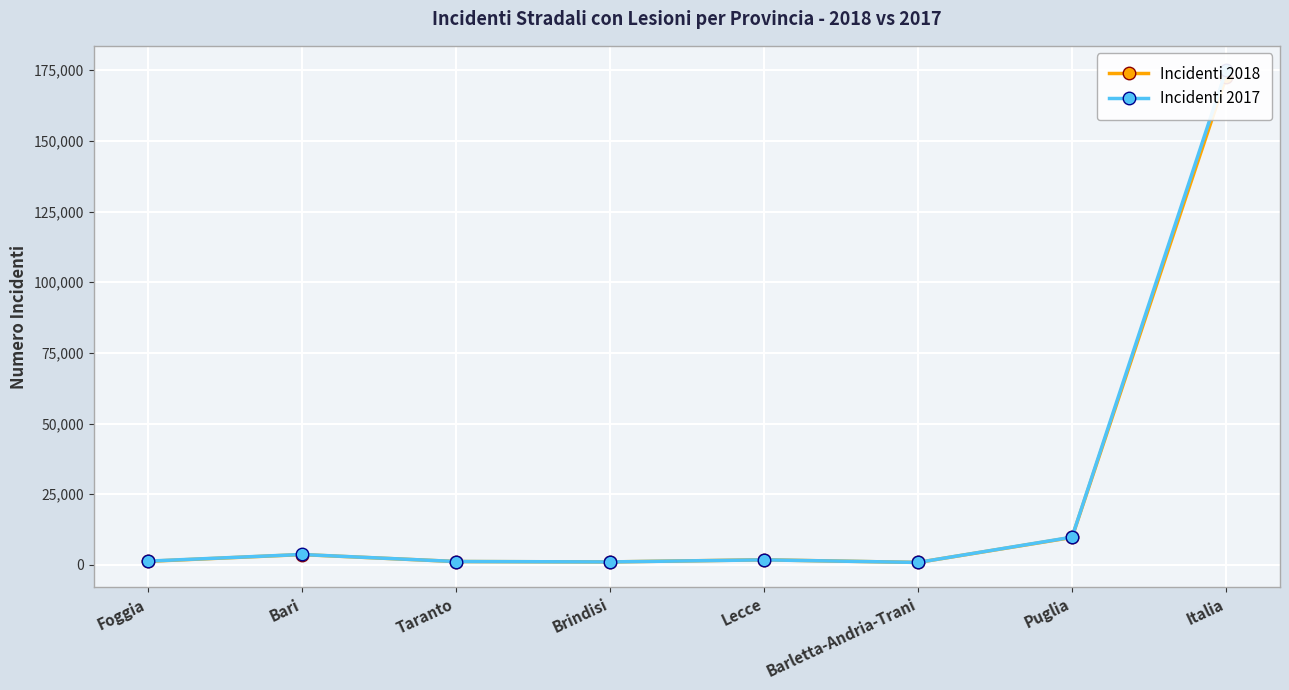

True or false: Incidenti 2017 has a value of 1028 at Brindisi.

True